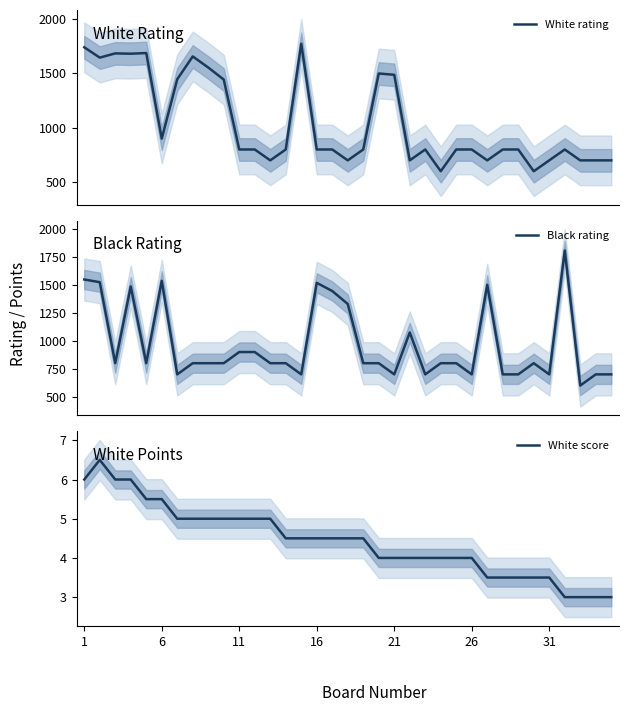

The value of White score at 6 is 5.5. True or false?

True